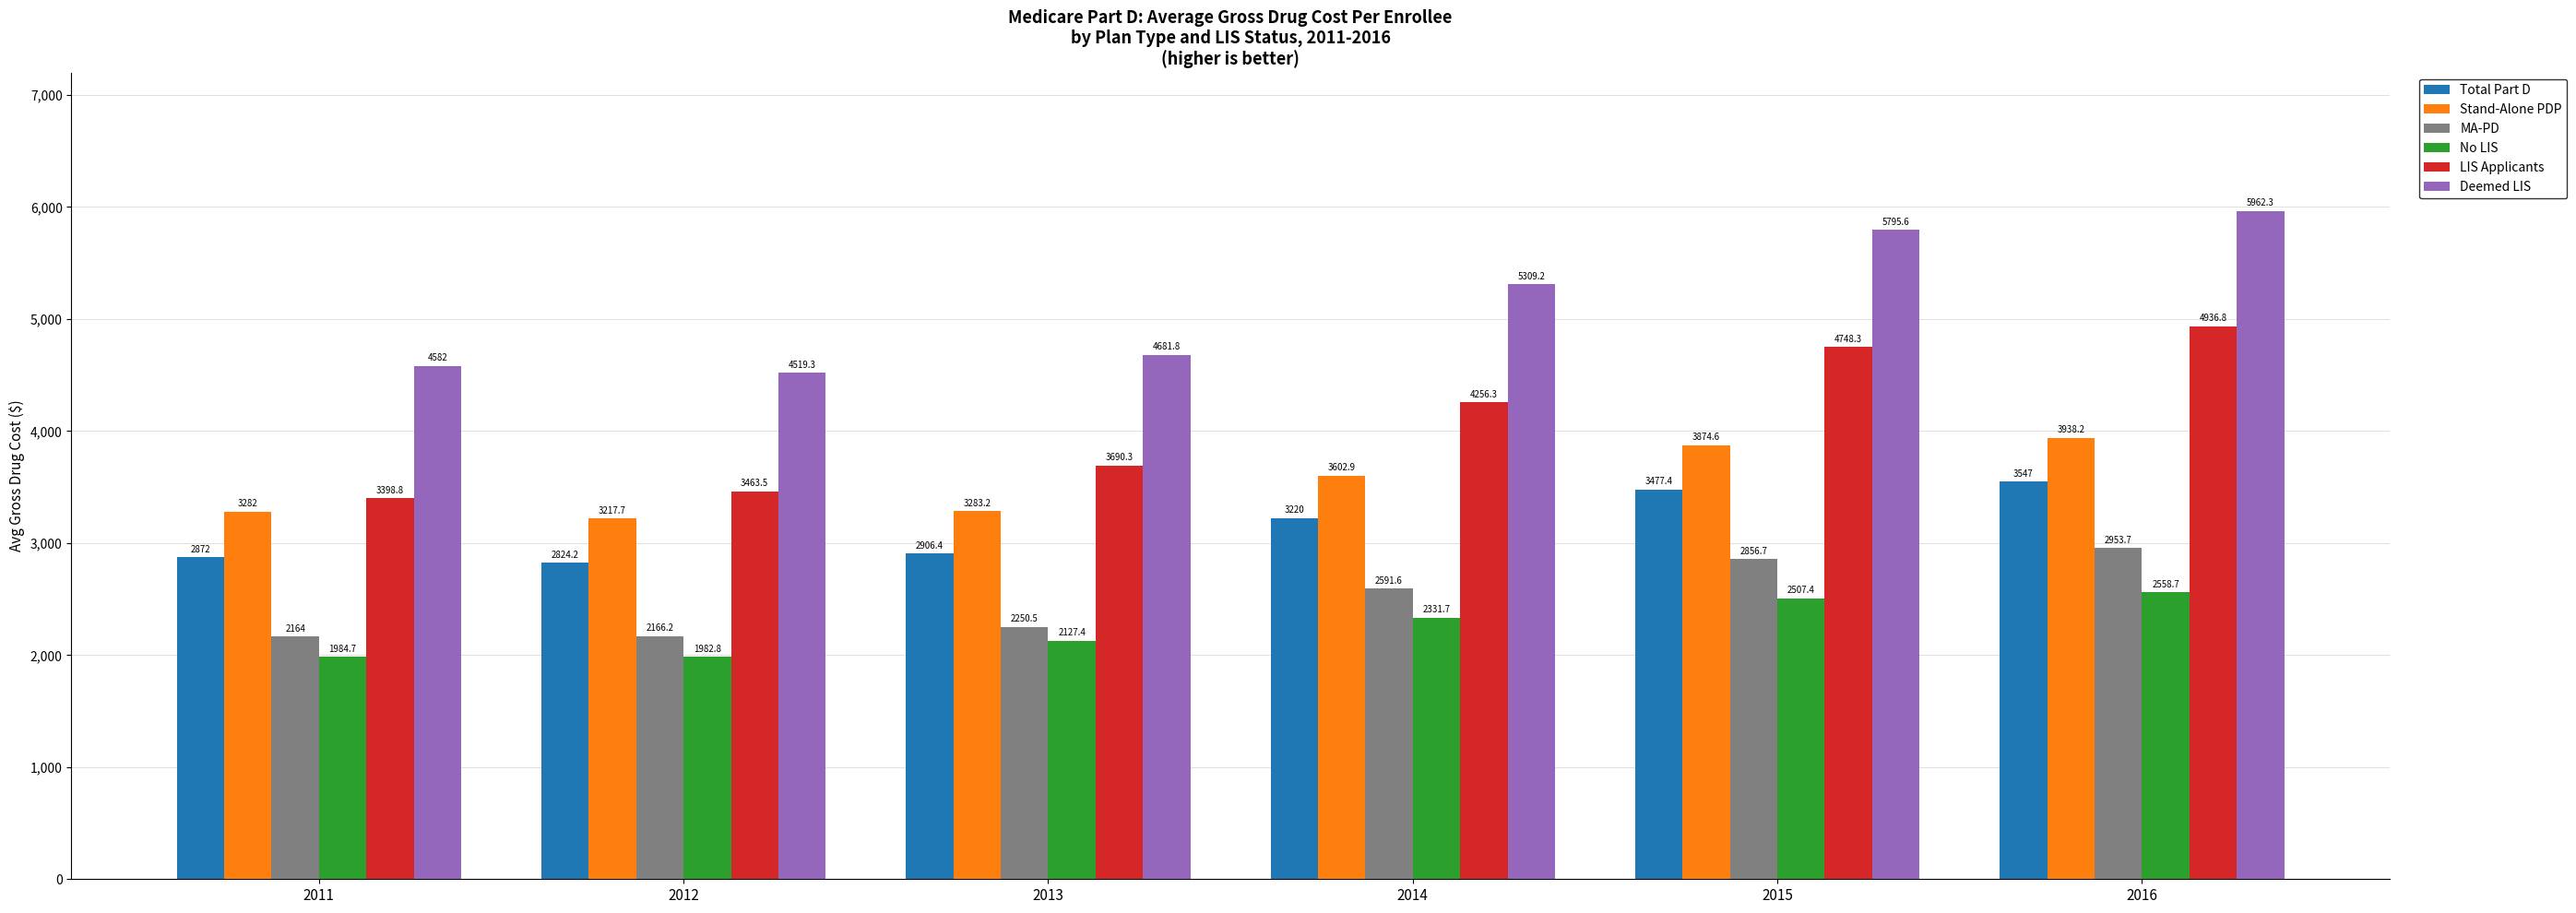

What is the average value of the Deemed LIS series?

5141.7